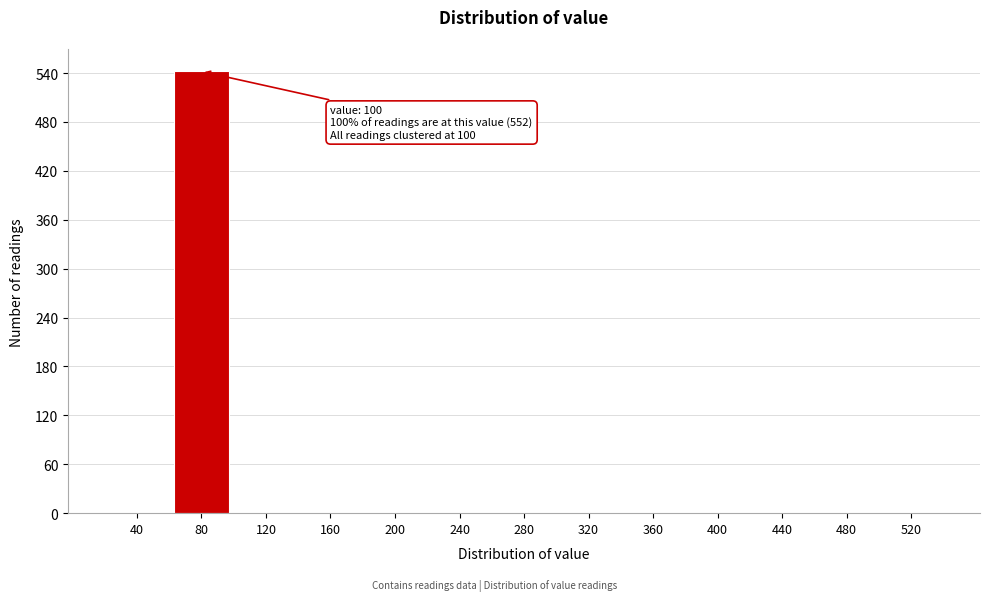

Reading left to right, extract all data points from this chart.

40=0	80=542	120=0	160=0	200=0	240=0	280=0	320=0	360=0	400=0	440=0	480=0	520=0